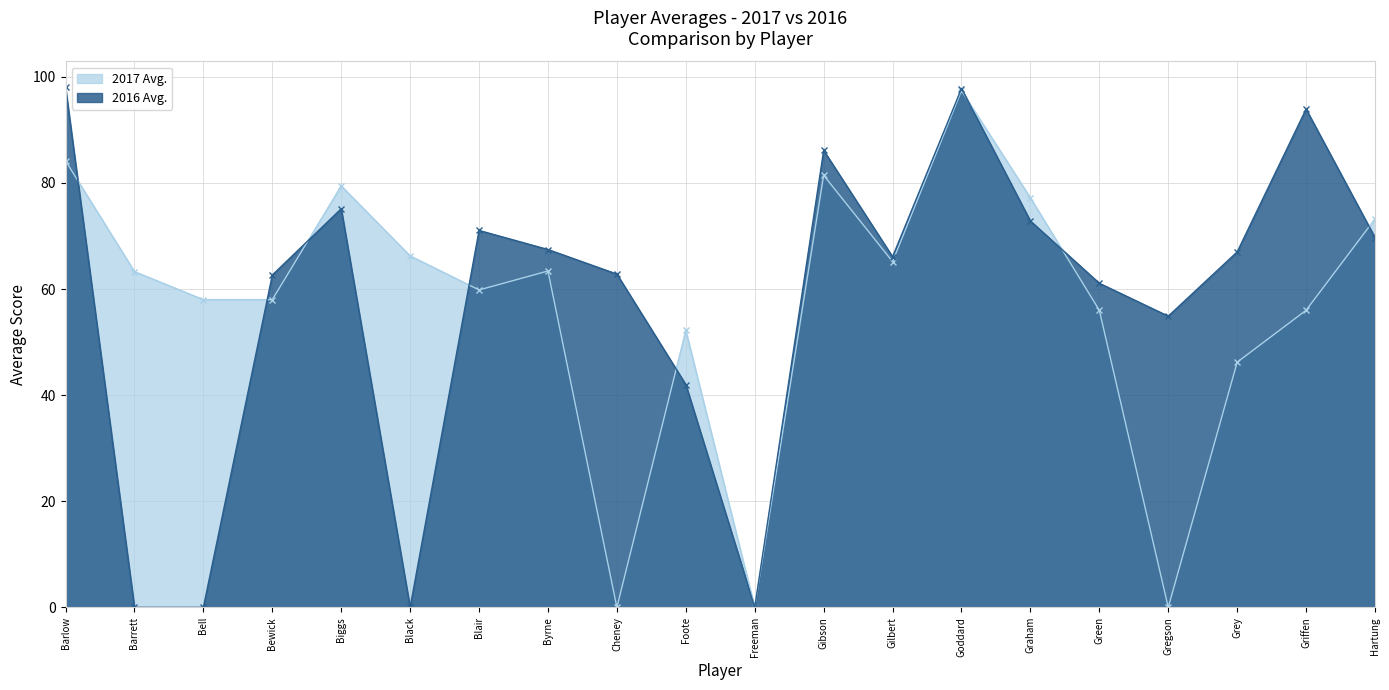

Is it true that 2016 Avg. equals 59.7 at Barlow?

False